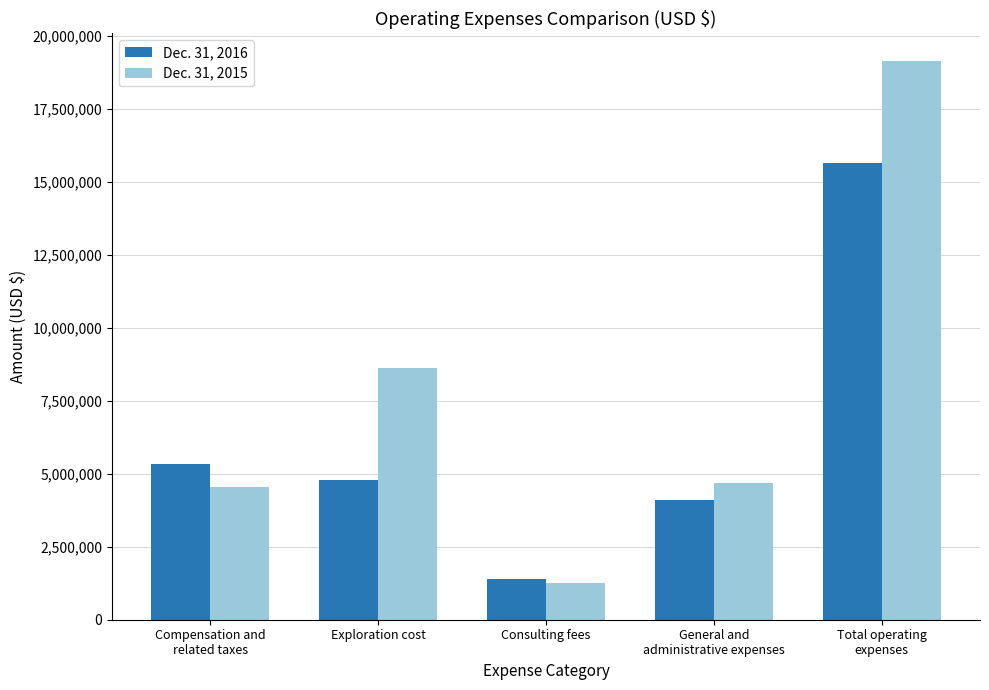

True or false: Dec. 31, 2015 has a value of 4555151 at Compensation and
related taxes.

True